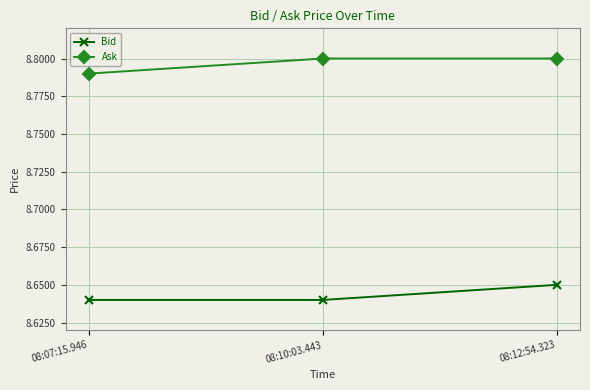

How many lines are shown in the chart?

2